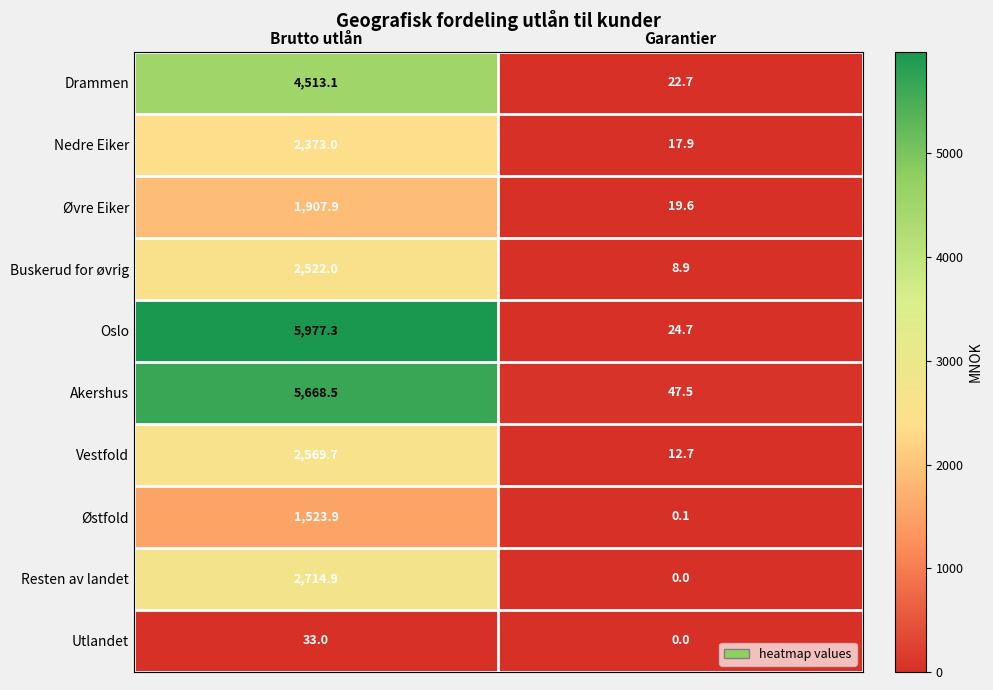

Which series changed the most between Brutto utlån and Garantier?

Oslo